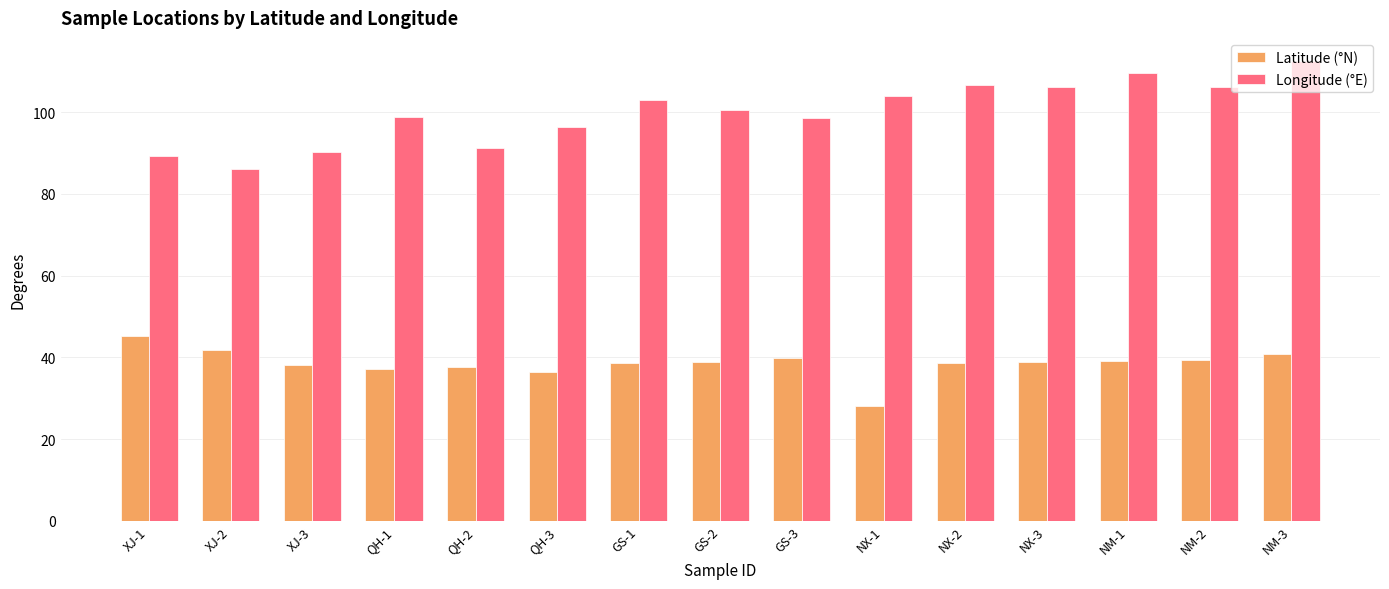

What is the value of the Latitude (°N) bar at the 15th from the left?

40.9